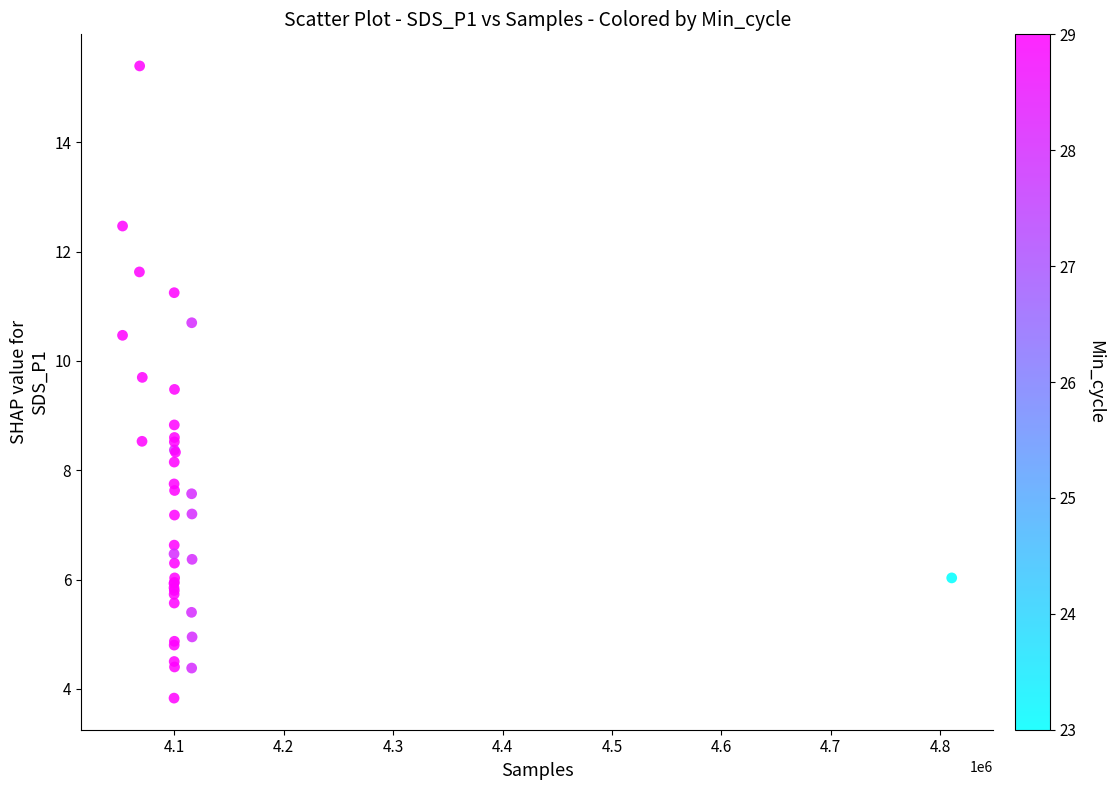

What Y value in the scatter plot is closest to 9?

8.8